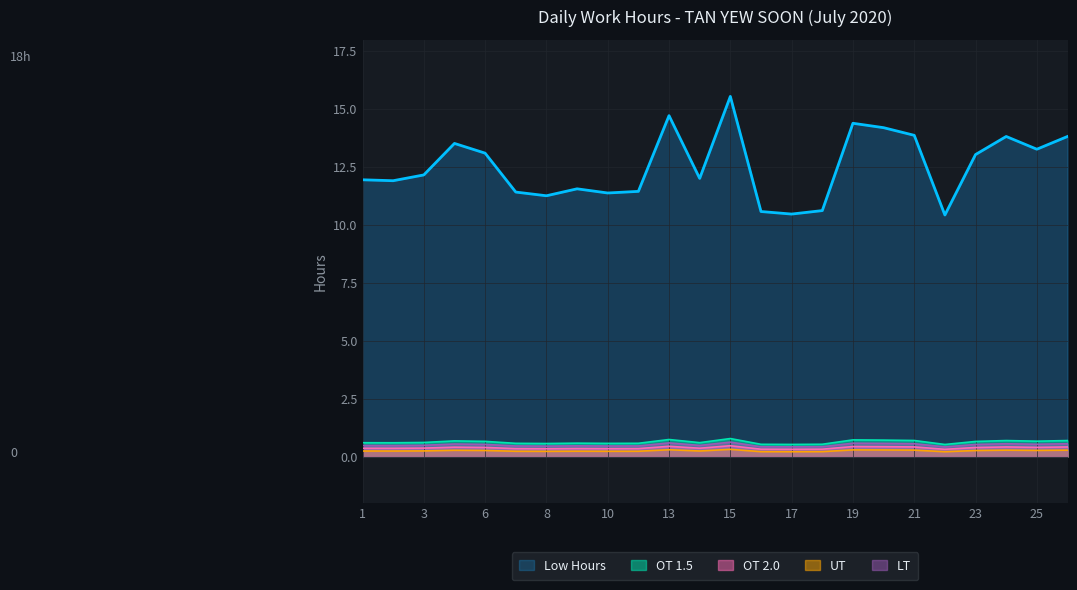

At how many categories does at least one series exceed 11?

20